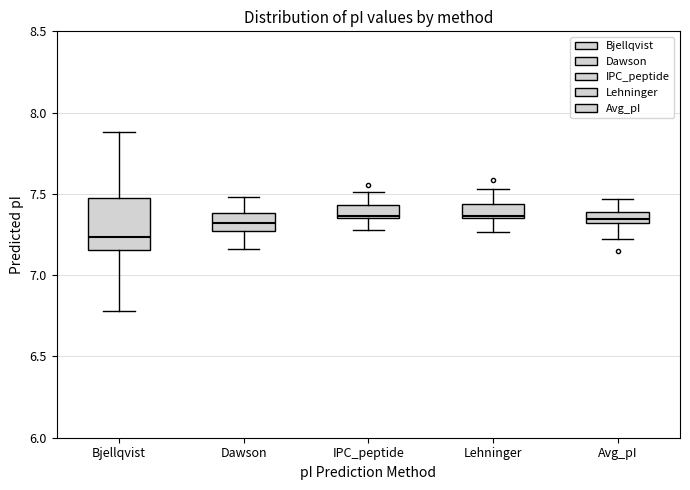

Which box is the tallest, from its lower edge to its upper edge?

Bjellqvist